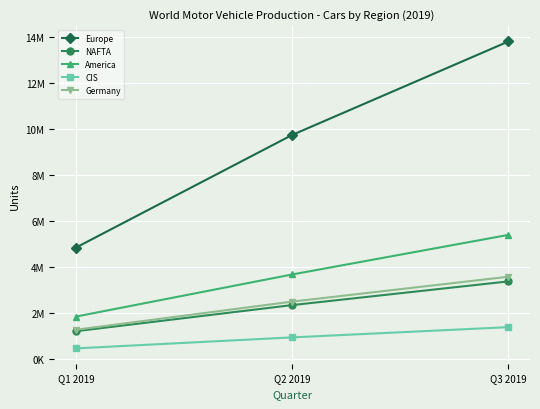

Is it true that America equals 5396746 at Q3 2019?

True